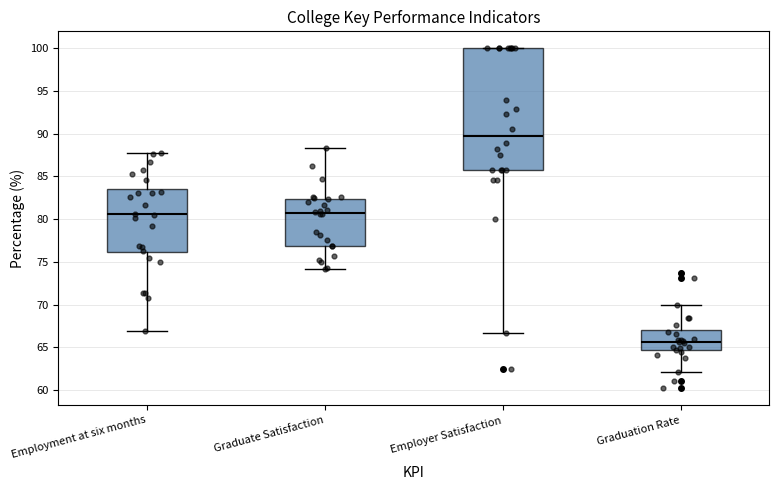

Comparing the boxes themselves (not the whiskers), which one is the tallest?

Employer Satisfaction